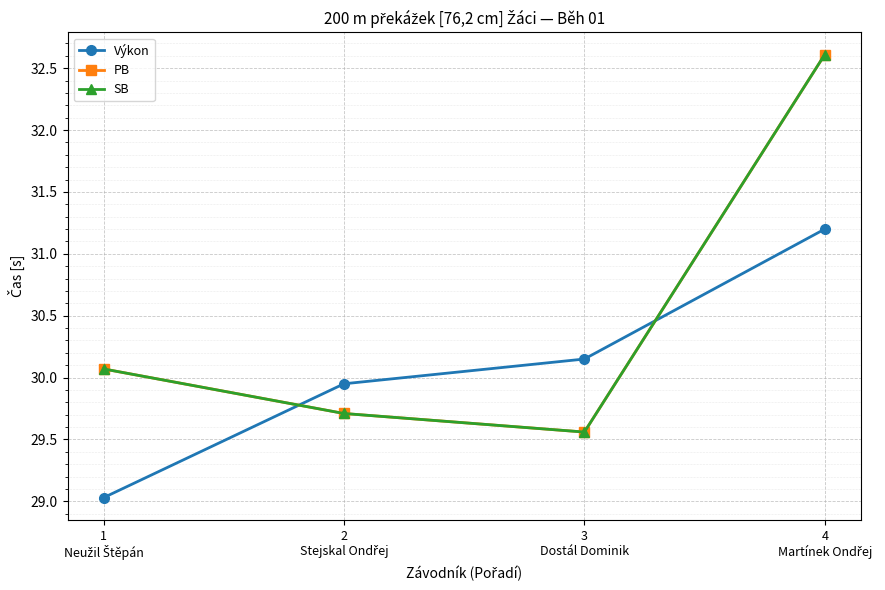

Reading left to right, list all the values displayed in this chart.

Výkon: 29.0	29.9	30.1	31.2
PB: 30.1	29.7	29.6	32.6
SB: 30.1	29.7	29.6	32.6